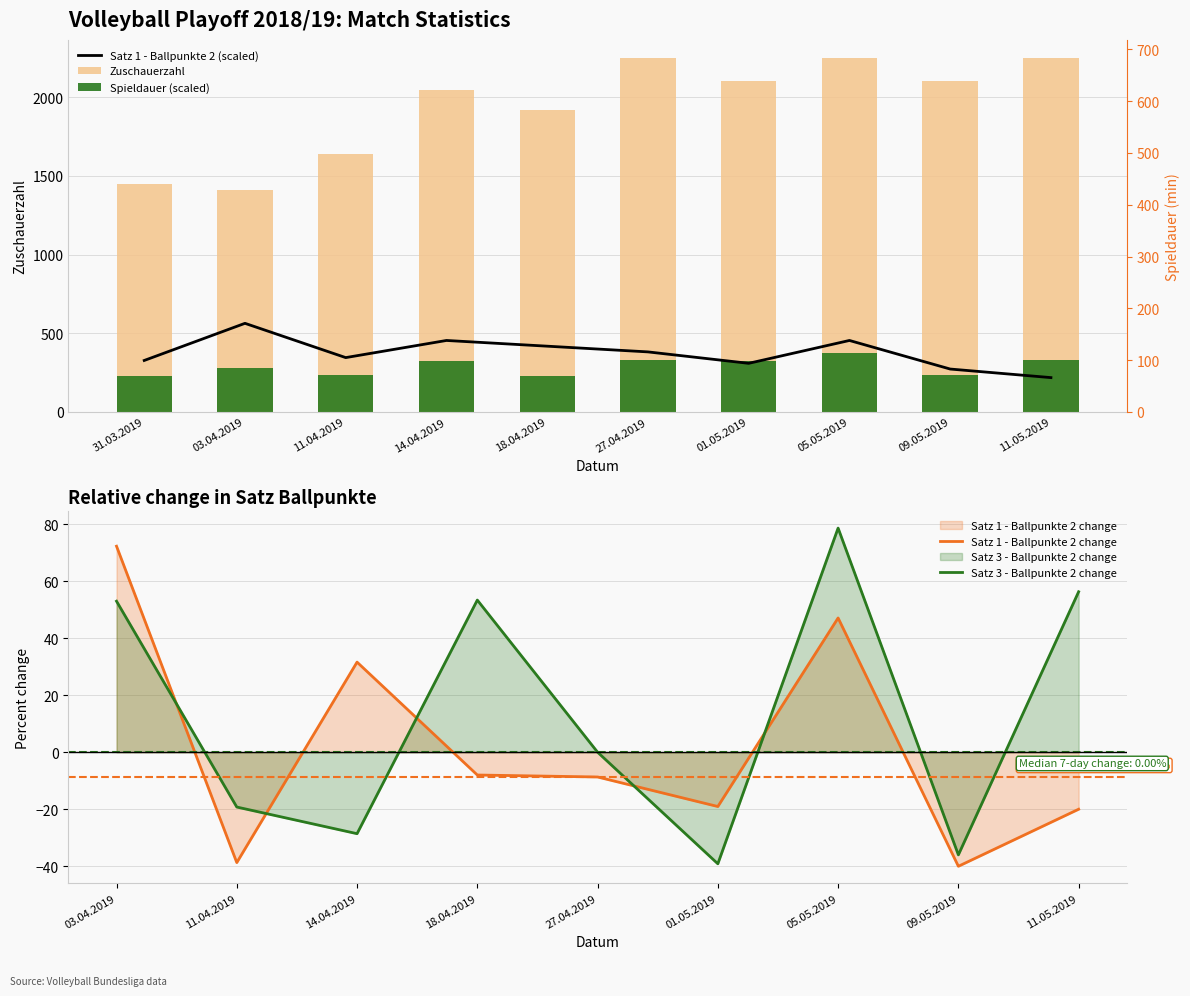

Rank the series by their maximum value, from highest to lowest.

Zuschauerzahl, Satz 1 - Ballpunkte 2, Spieldauer